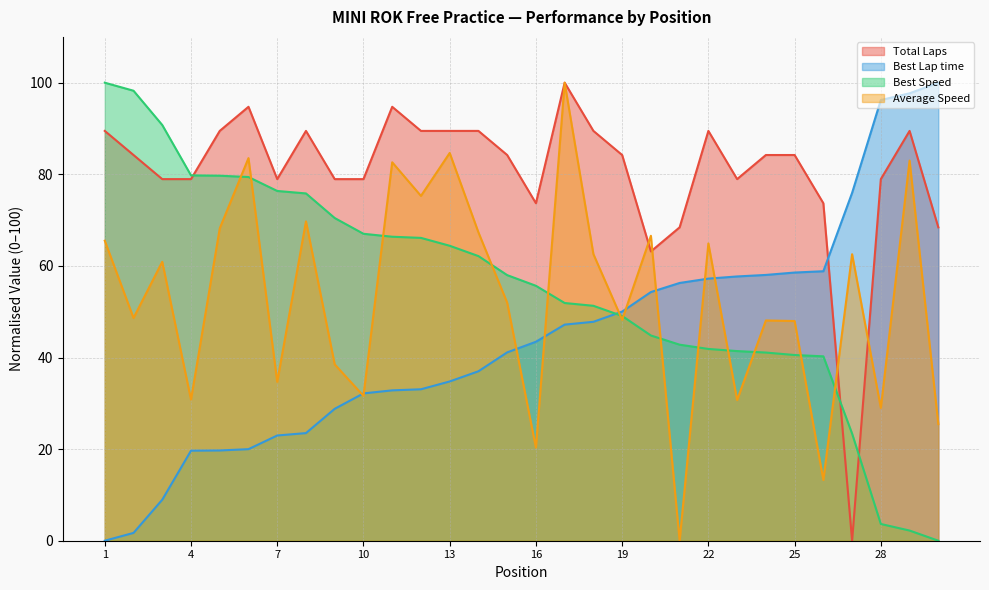

True or false: Best Speed has more than 0 points higher than both neighbors.

False